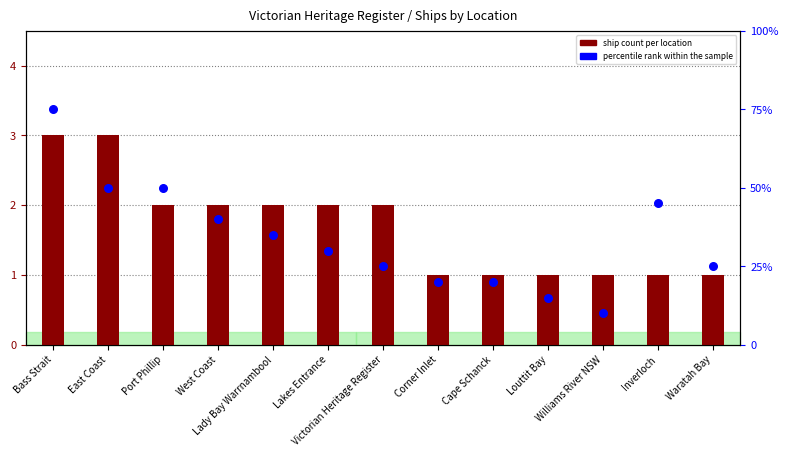

Is the value of percentile rank within the sample at East Coast greater than the value of ship count per location at Bass Strait?

Yes